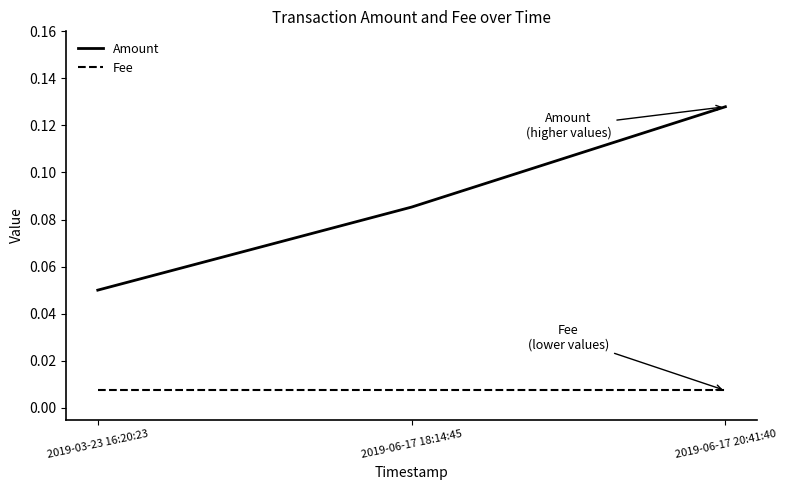

Rank the series by their average value, from lowest to highest.

Fee, Amount